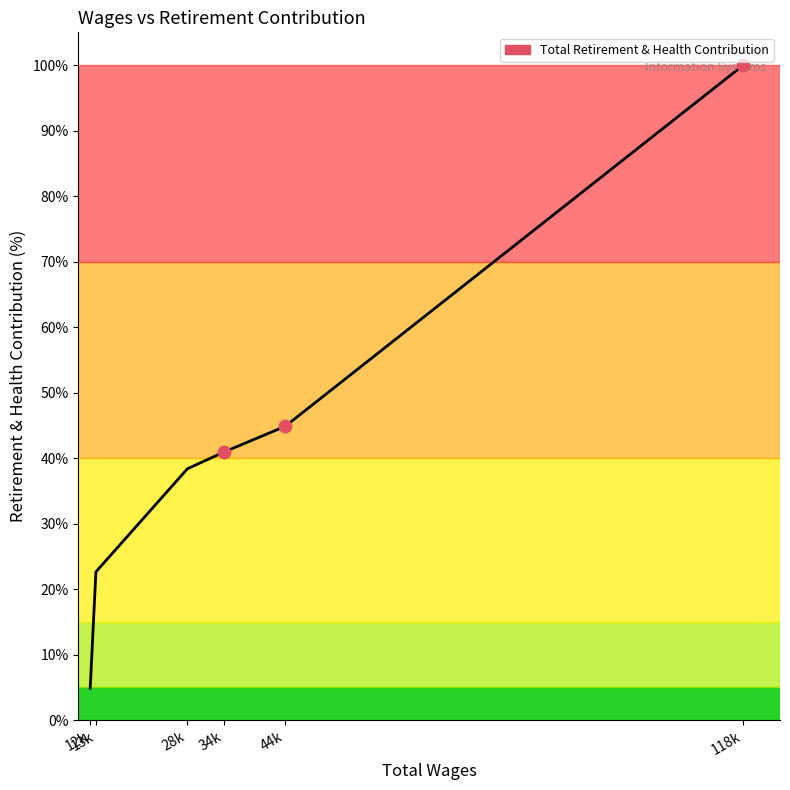

Which has a higher value, 118k or 44k?

118k